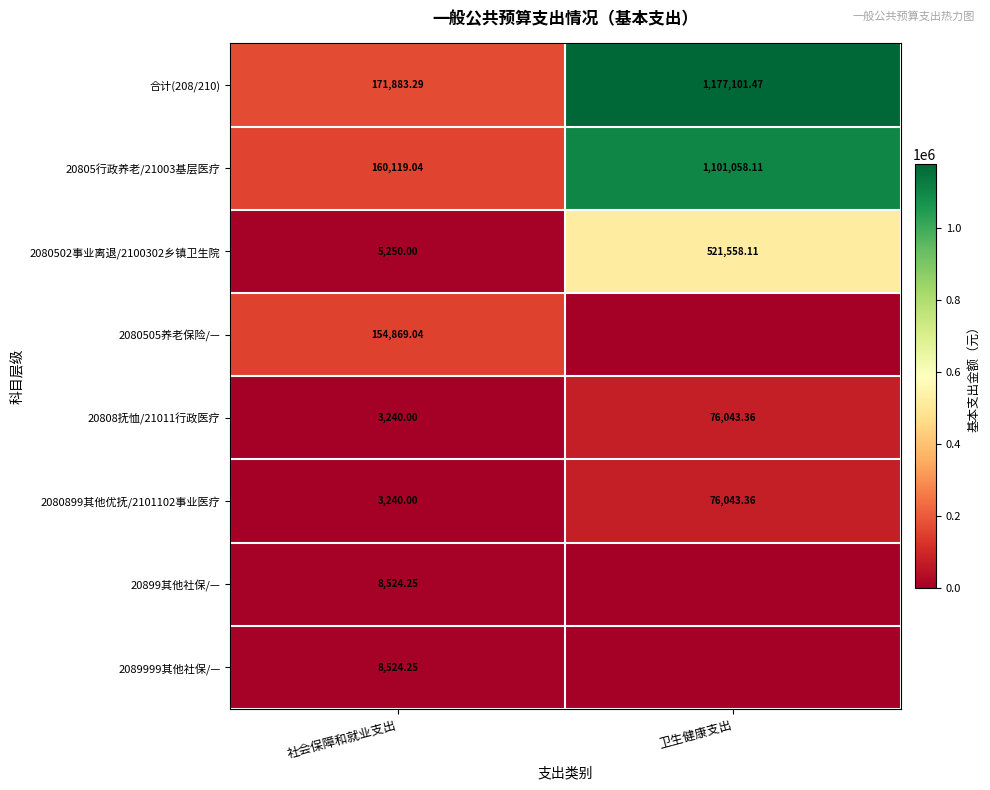

At which label does 2080899其他优抚/2101102事业医疗 reach its peak?

卫生健康支出